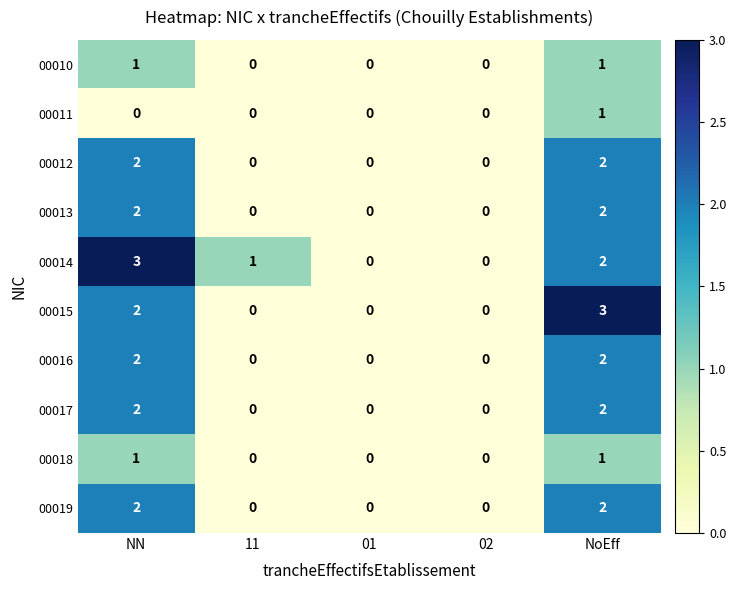

True or false: 00017 has a value of 1 at 02.

False